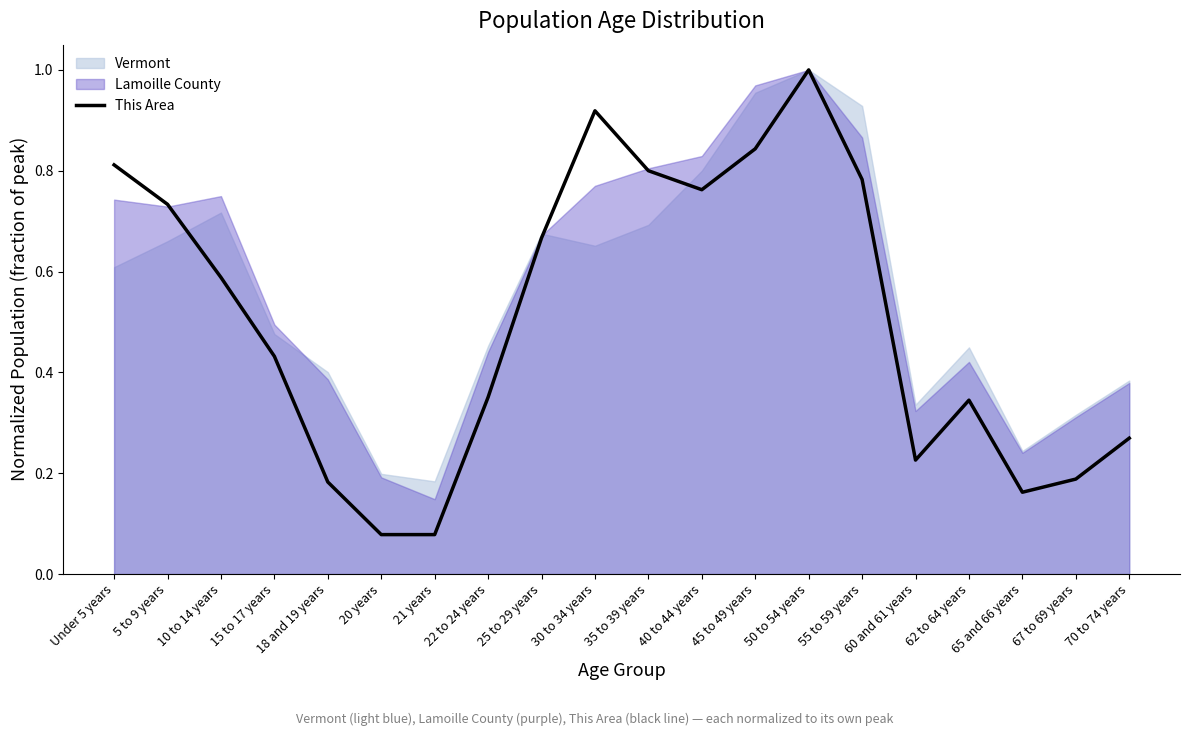

The value of This Area at 35 to 39 years is 0.8. True or false?

True